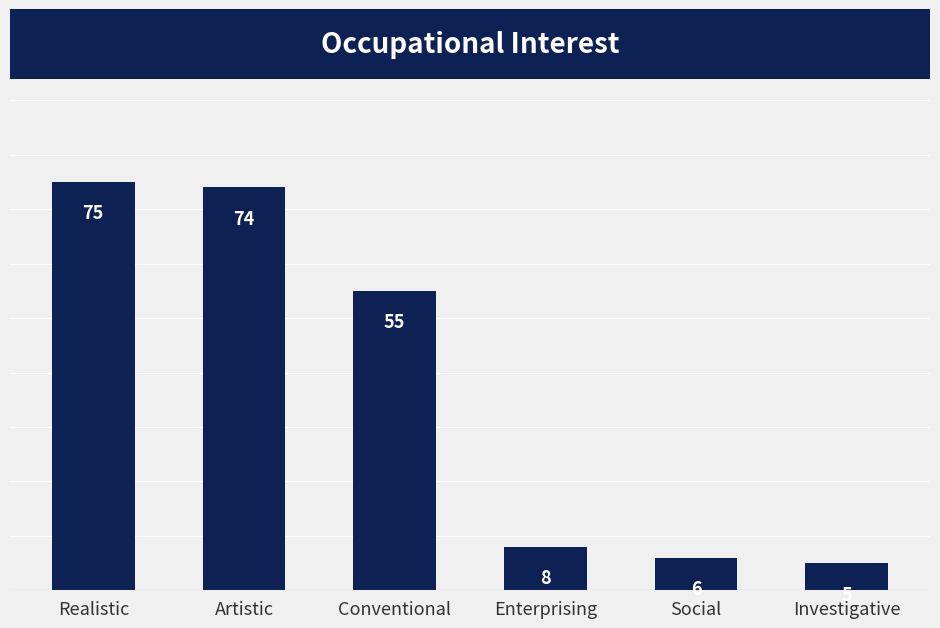

What is the difference between the values at Social and Realistic?

69